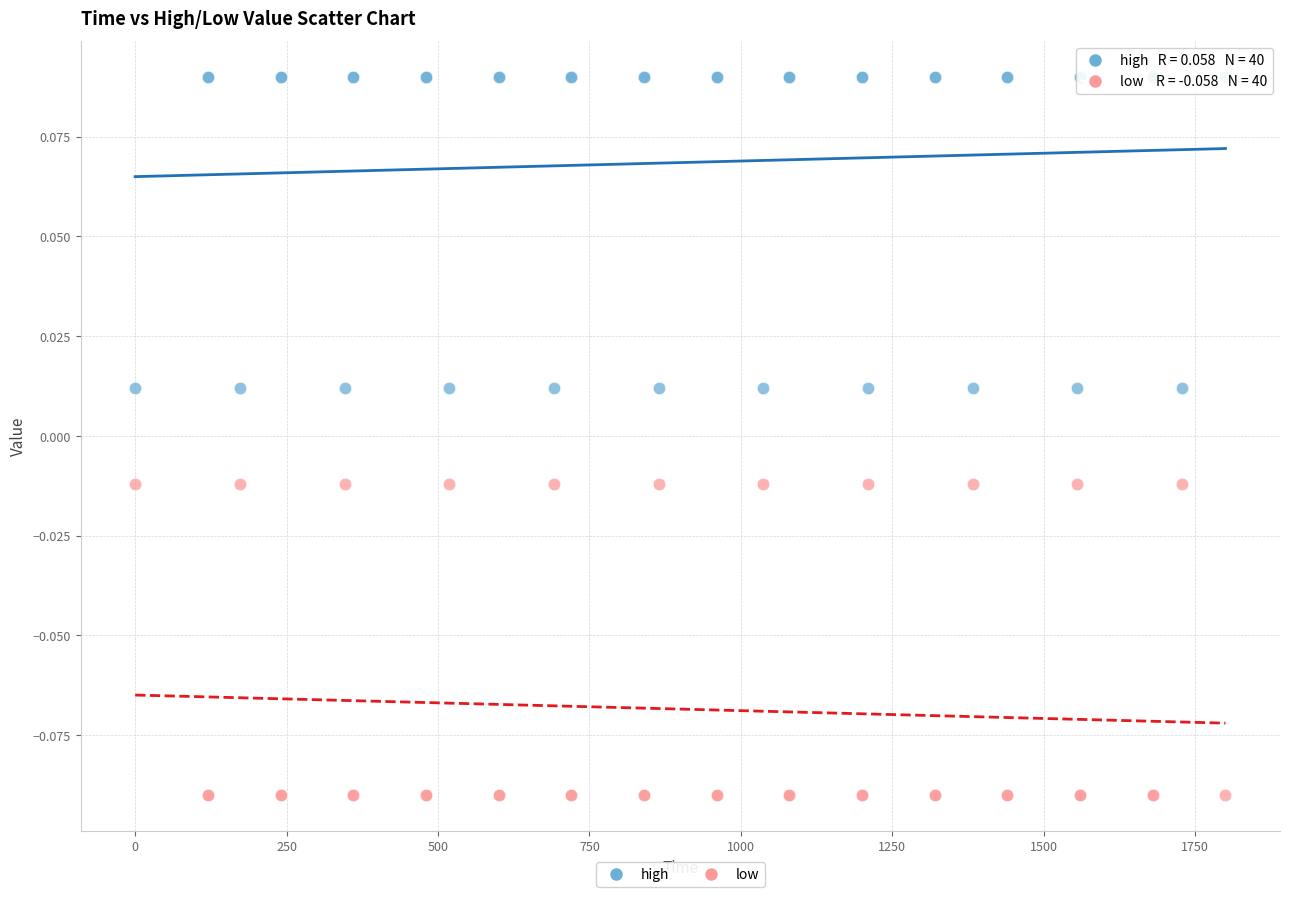

Which series contains the lowest Y value?

low